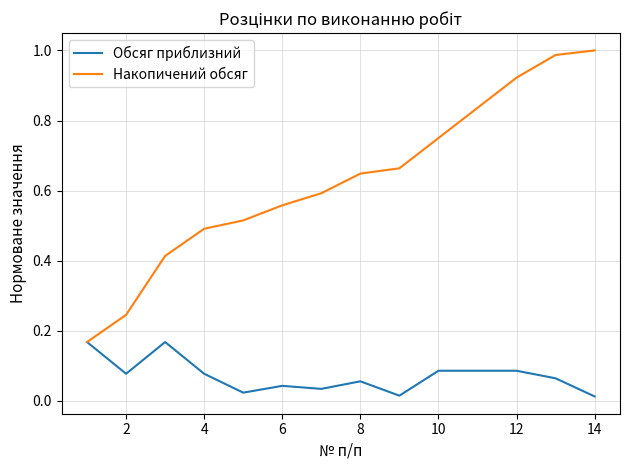

List the series in order of their overall mean, highest first.

Накопичений обсяг, Обсяг приблизний